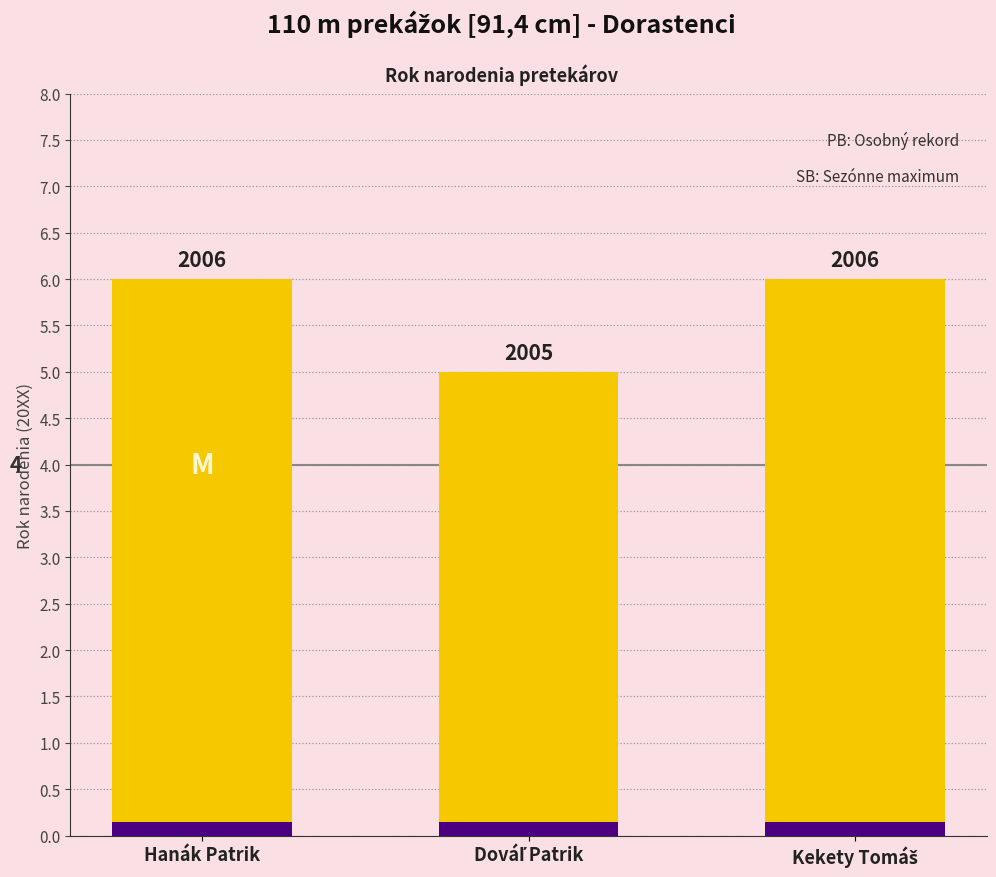

What is the value of the 2nd bar from the left?

5